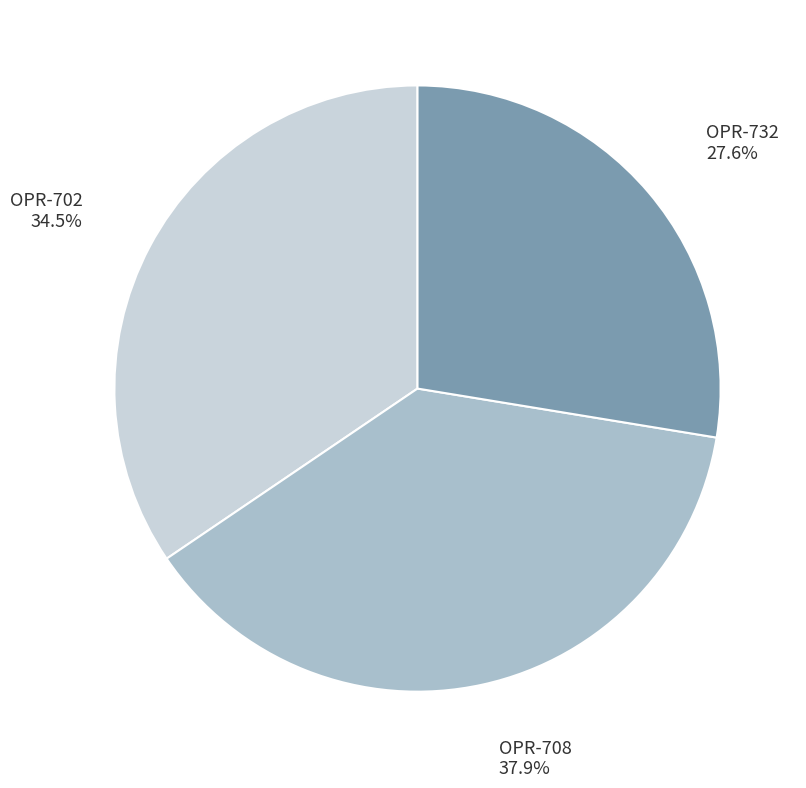

Combined, what portion of the pie is OPR-732 and OPR-702?

62.1%